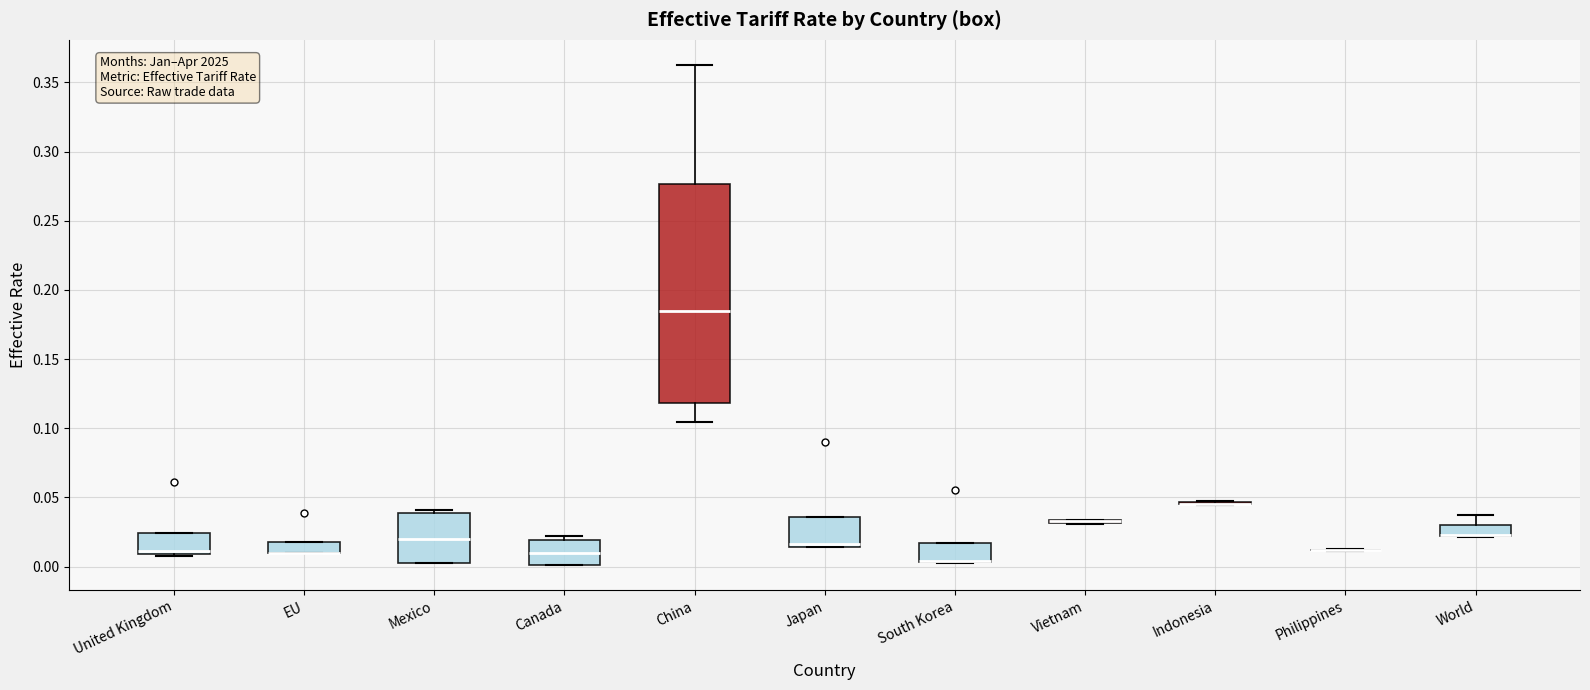

Reading left to right, read every box against the y-axis: the position of its median line, the range the box covers, and the ends of its whiskers. The values are not printed on the chart, so give them approximately, as read against the axis.

United Kingdom: median 0.010 (just above the box's lower edge), box 0.010 to 0.025, whiskers 0.010 (just below the box's lower edge) to 0.025
EU: median 0.010 (drawn on the box's lower edge), box 0.010 to 0.015, whiskers 0.010 to 0.015
Mexico: median 0.020, box 0.005 to 0.040, whiskers 0.005 to 0.040 (just above the box's upper edge)
Canada: median 0.010, box 0.000 to 0.020, whiskers 0.000 to 0.020 (just above the box's upper edge)
China: median 0.185, box 0.120 to 0.275, whiskers 0.105 to 0.365
Japan: median 0.015 (just above the box's lower edge), box 0.015 to 0.035, whiskers 0.015 to 0.035
South Korea: median 0.005 (drawn on the box's lower edge), box 0.005 to 0.015, whiskers 0.000 to 0.015
Vietnam: box collapsed to a line at 0.035, whiskers 0.030 to 0.035
Indonesia: box collapsed to a line at 0.045, whiskers 0.045 to 0.050
Philippines: box collapsed to a line at 0.010, whiskers 0.010 to 0.015
World: median 0.025 (drawn on the box's lower edge), box 0.020 to 0.030, whiskers 0.020 to 0.035